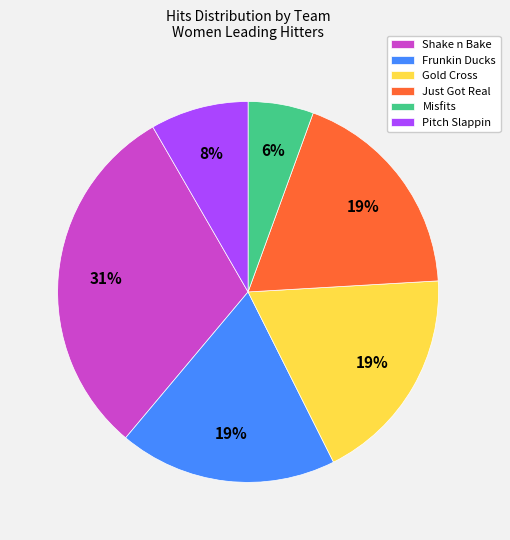

Do Shake n Bake and Gold Cross together represent more than half of the pie?

No